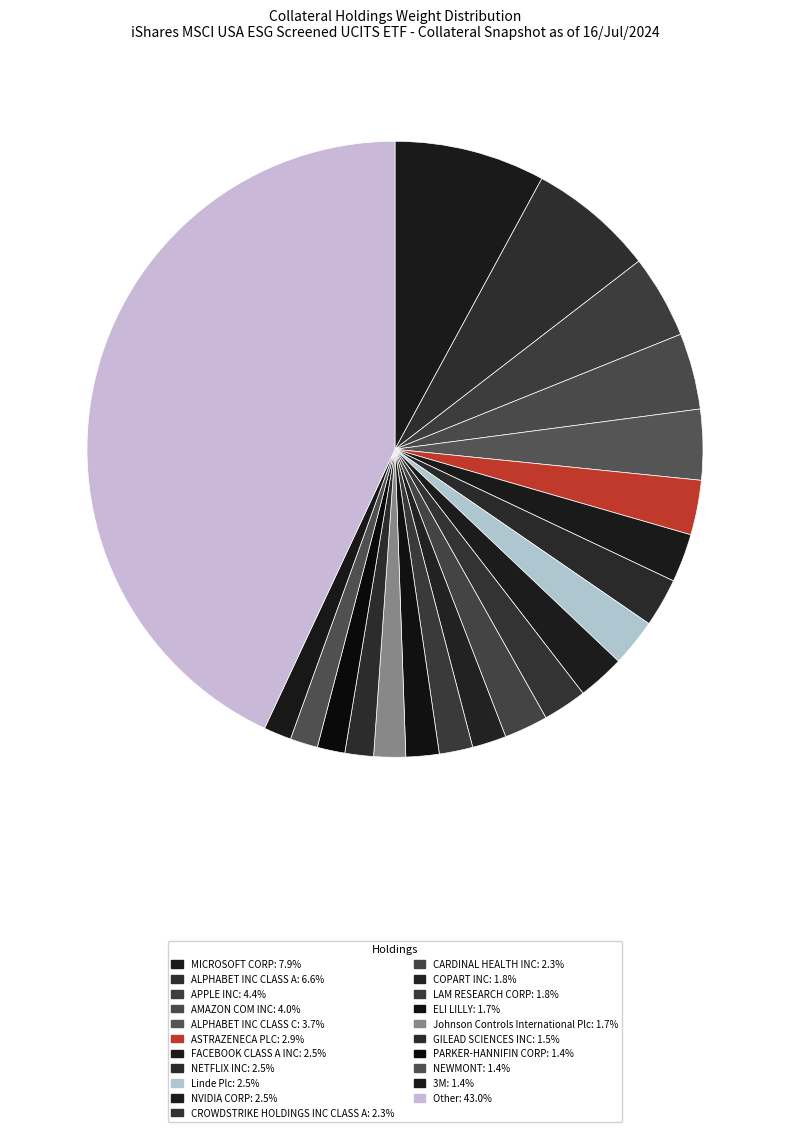

Count the number of slices in the pie.

21